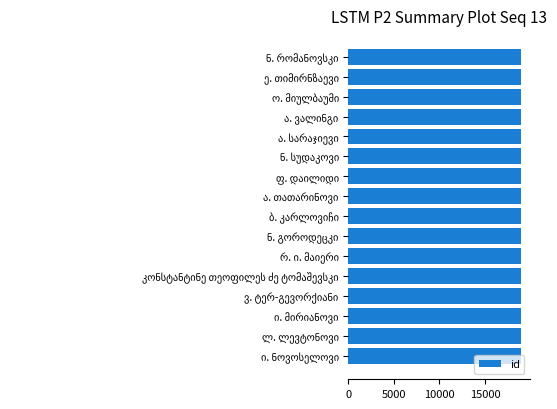

What is the sum of all values?

303832